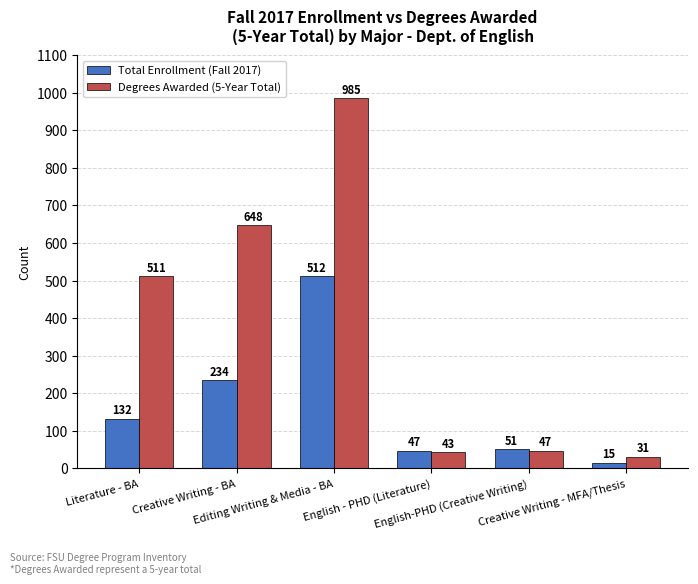

Which category has the highest value across all series?

Editing Writing & Media - BA